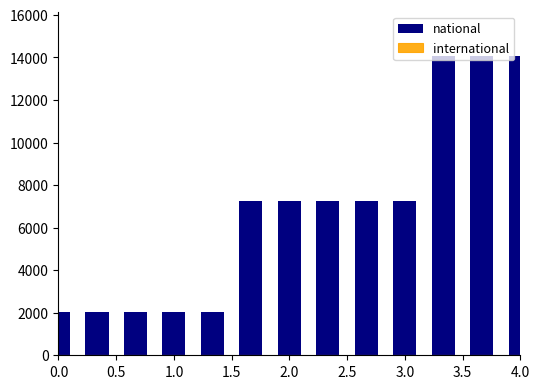

Does the chart contain any negative values?

No